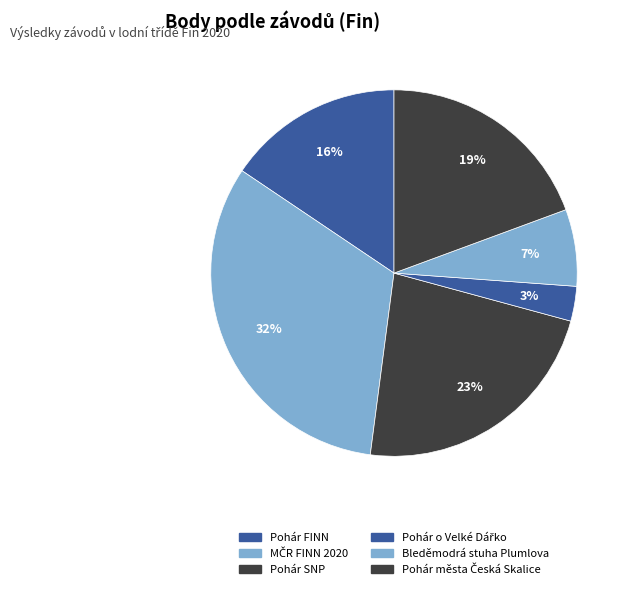

How many segments does this pie chart have?

6